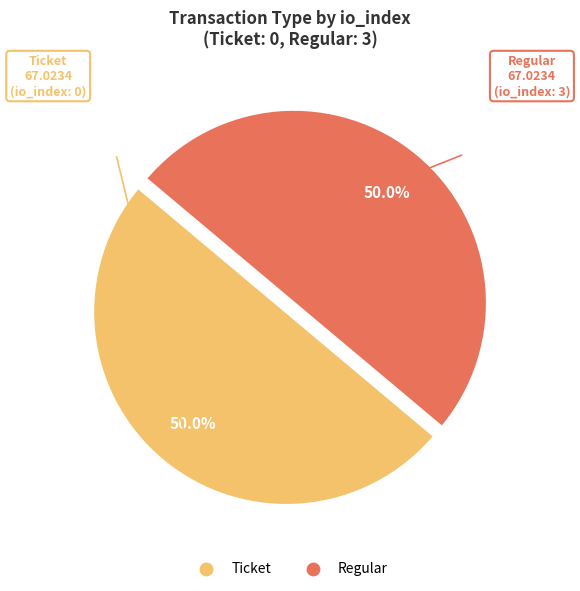

To the nearest percent, what portion does Regular represent?

50%